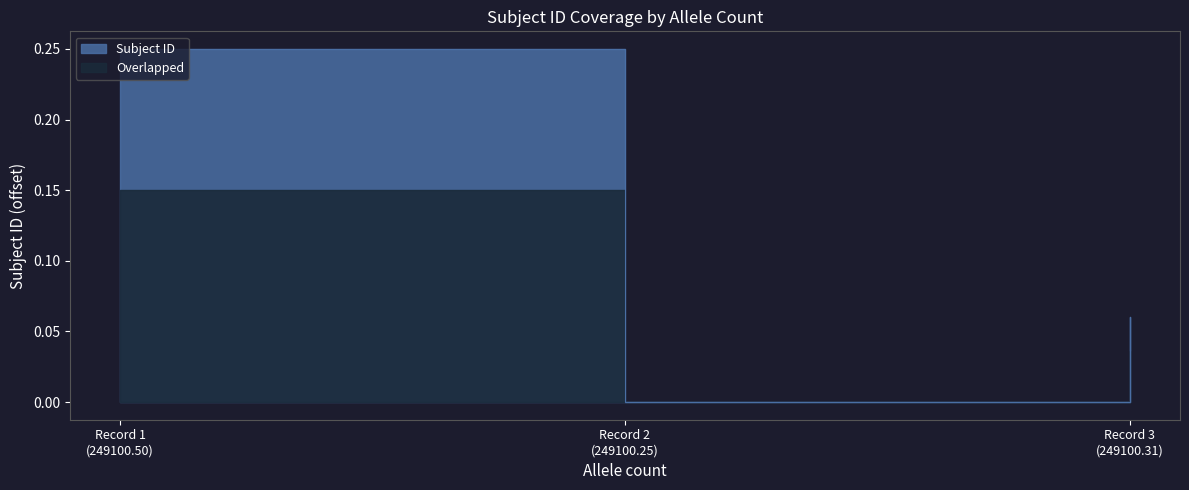

Between 1 and 1, which is larger?

1